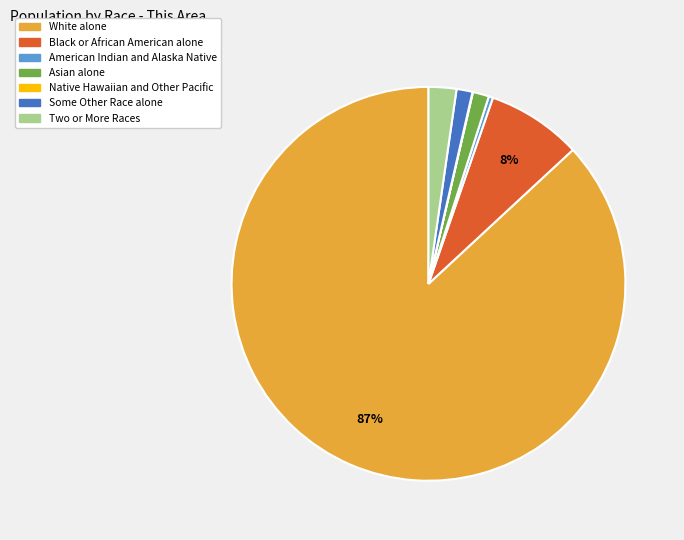

Which has a higher value, Asian alone or White alone?

White alone